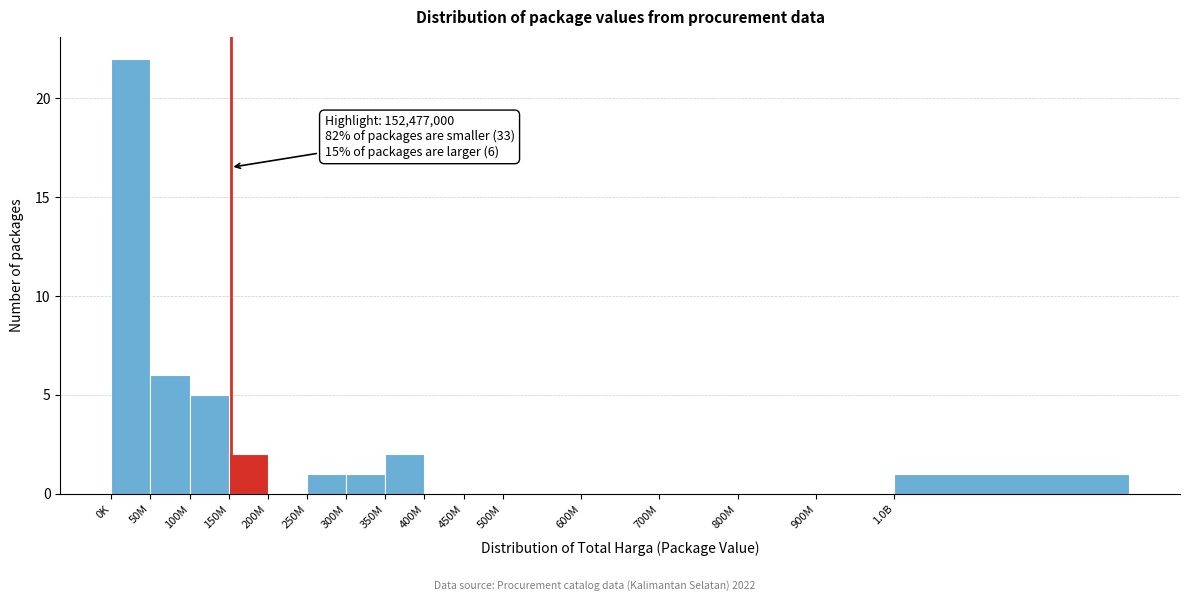

Reading right to left, extract all data points from this chart.

1.0B=1	900M=0	800M=0	700M=0	600M=0	500M=0	450M=0	400M=0	350M=2	300M=1	250M=1	200M=0	150M=2	100M=5	50M=6	0K=22